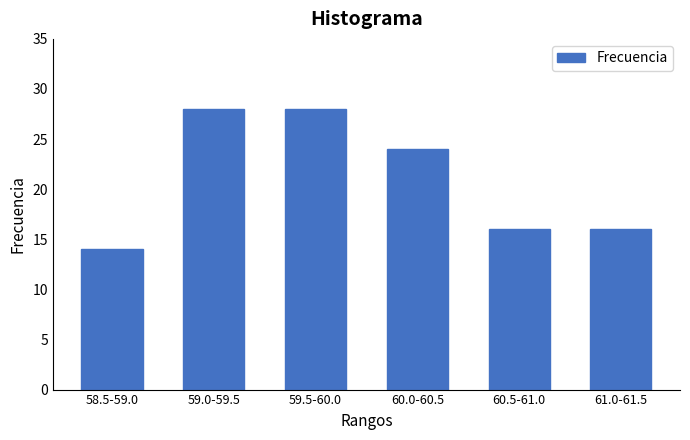

Reading left to right, what are all the values shown in this chart?

14	28	28	24	16	16